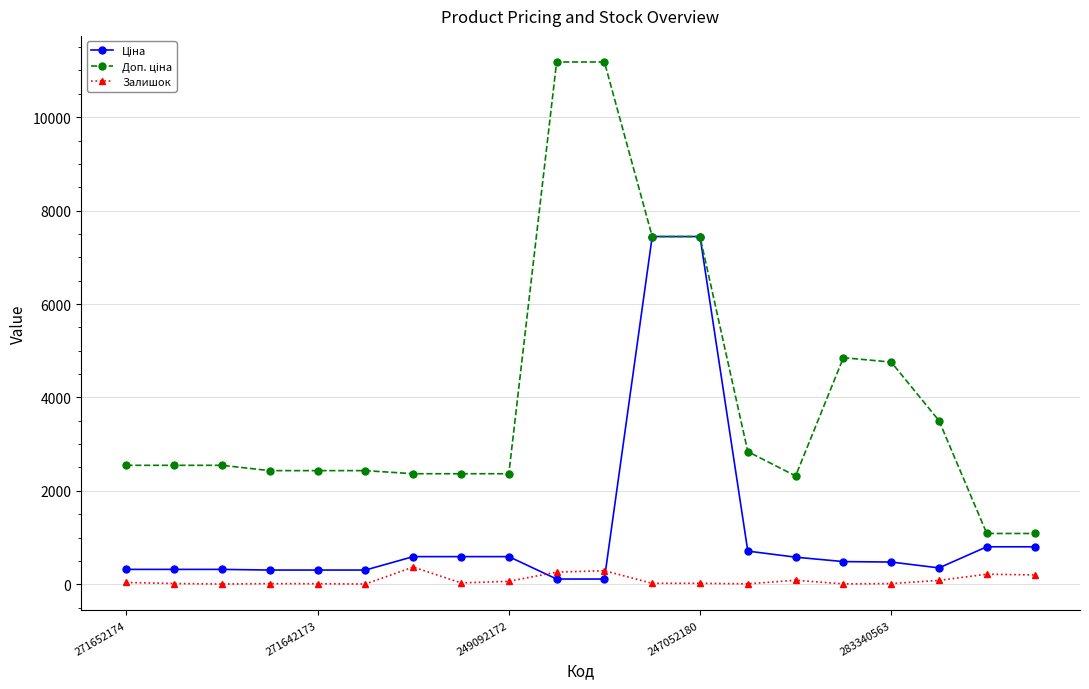

What is the greatest value displayed?

11182.0